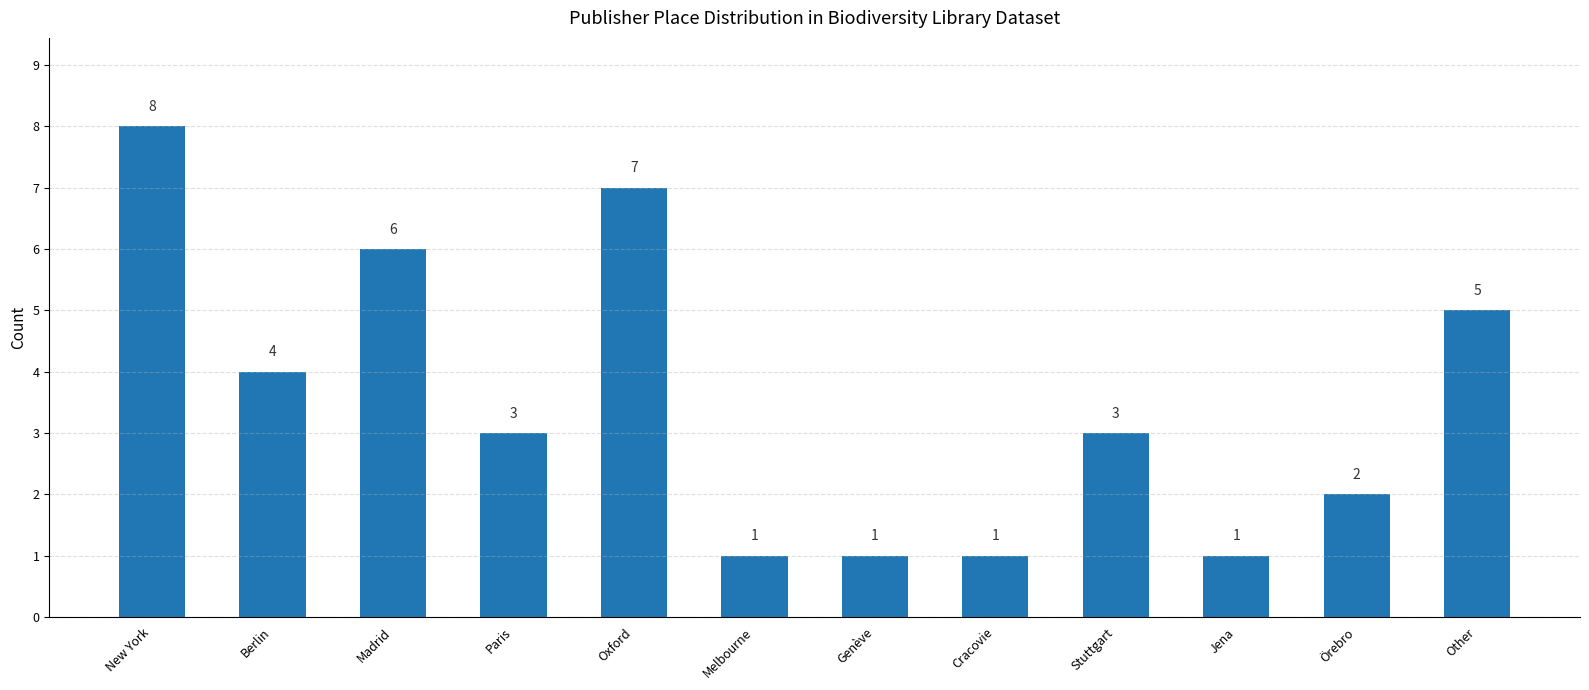

Where does the data first go above 3?

New York